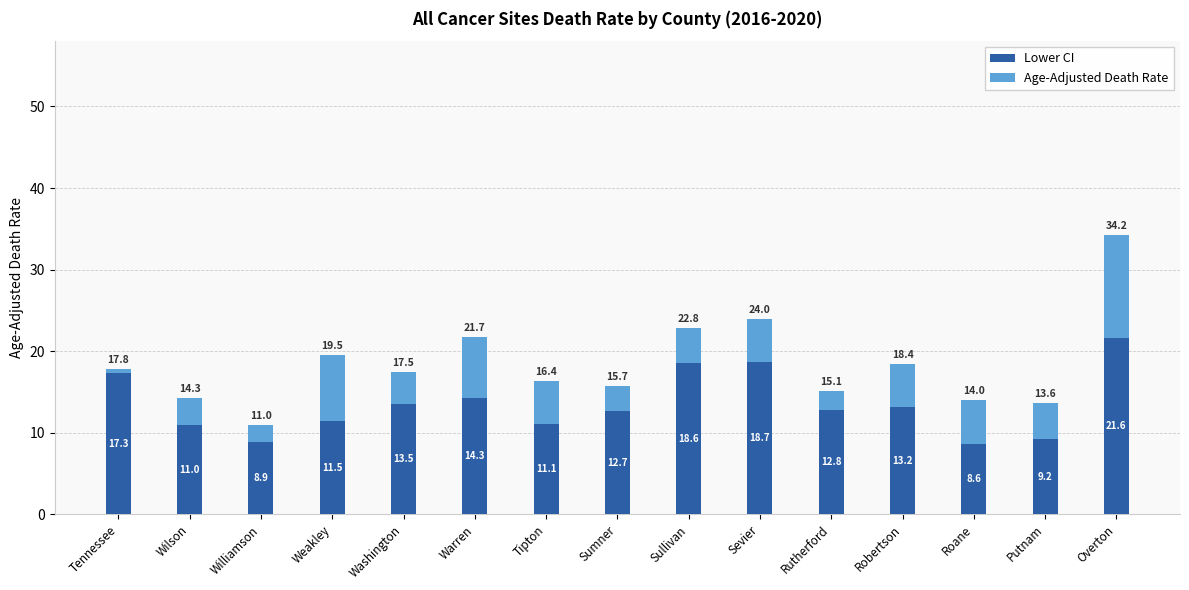

Where does the Lower CI series first go above 12?

Tennessee